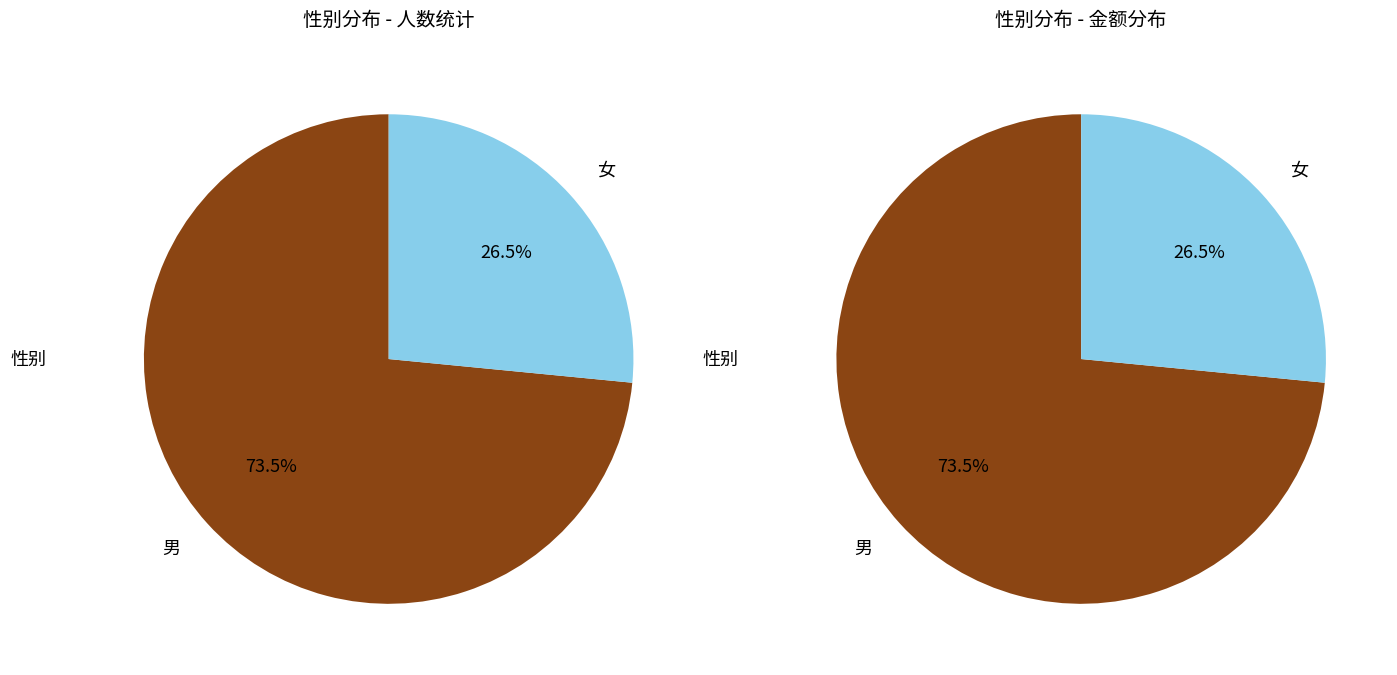

Combined, do 女 and 男 account for over 50%?

Yes